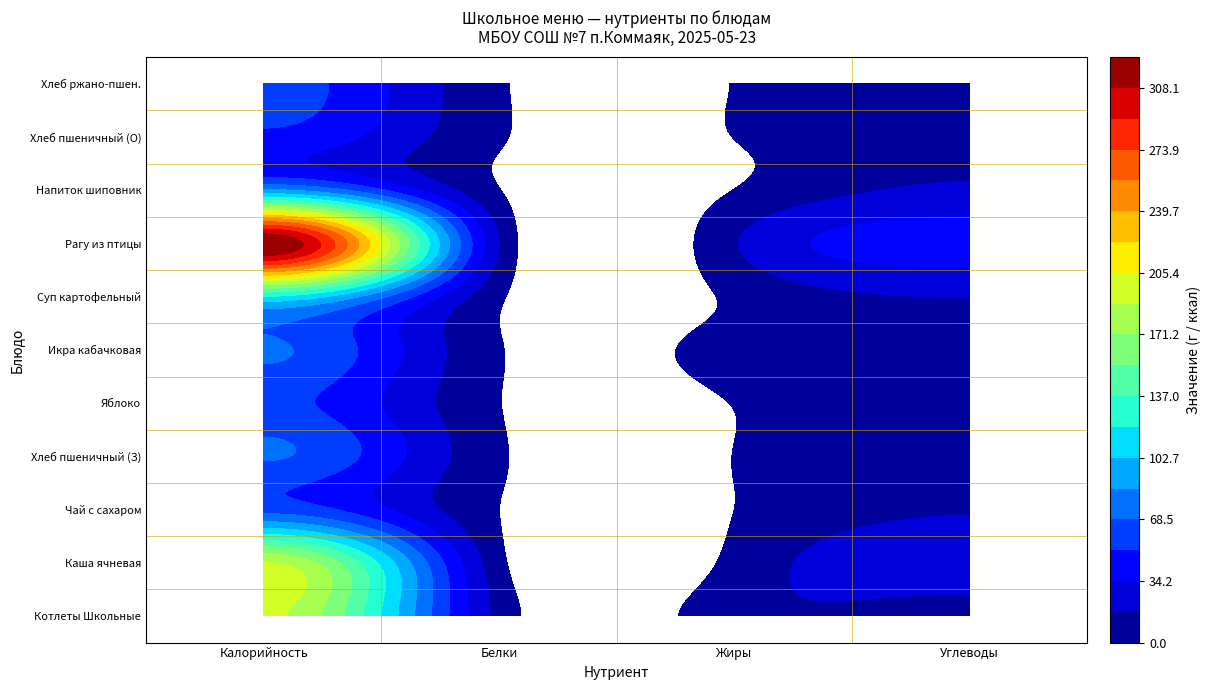

At which label does Чай с сахаром reach its peak?

Калорийность